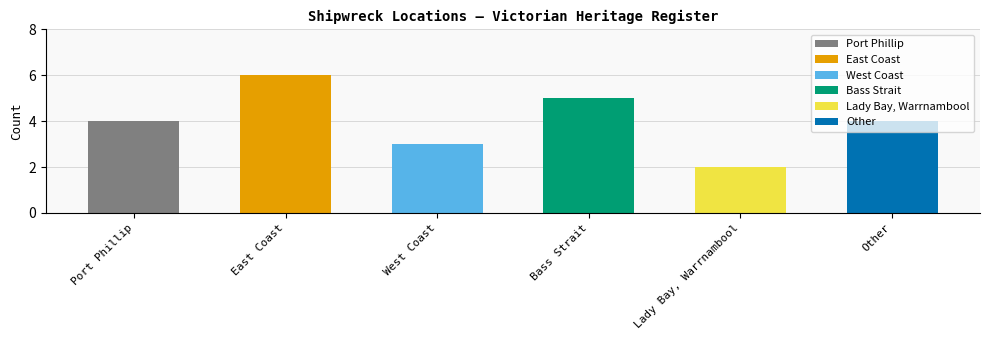

Are the bars horizontal?

No